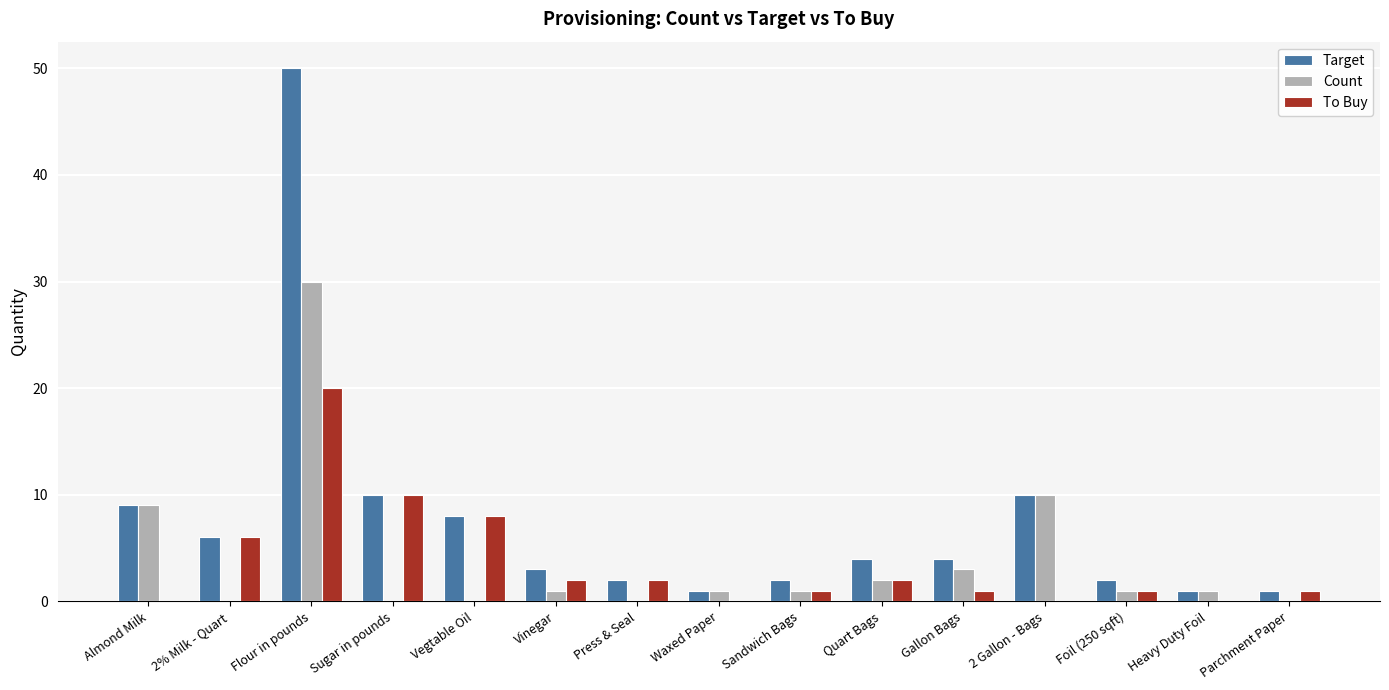

What is the total value across all series at Press & Seal?

4